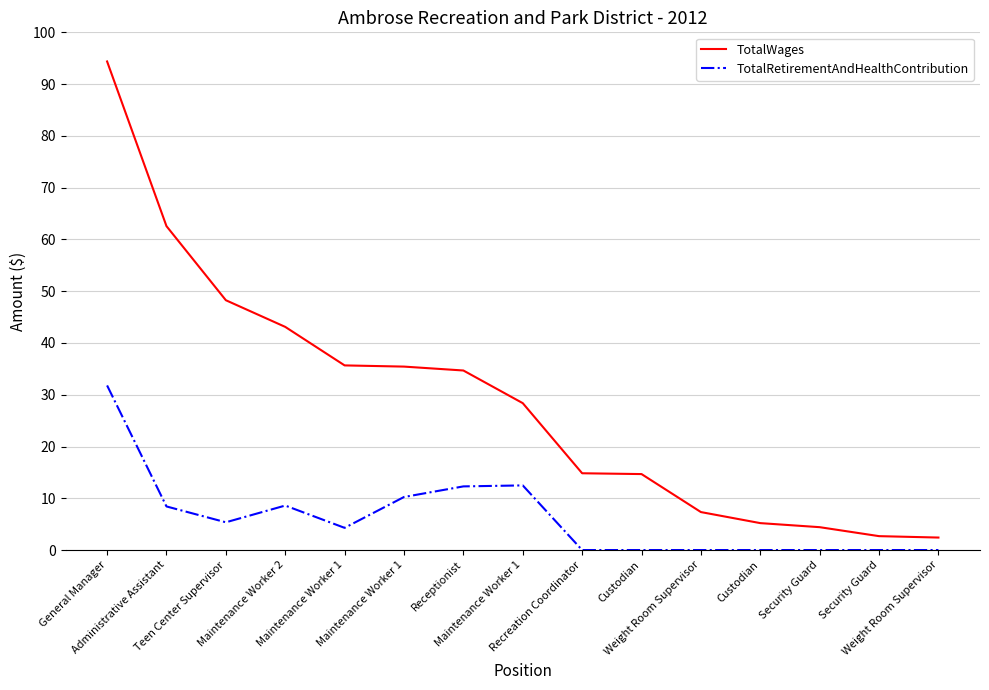

Is this an area chart (filled region under the line)?

No